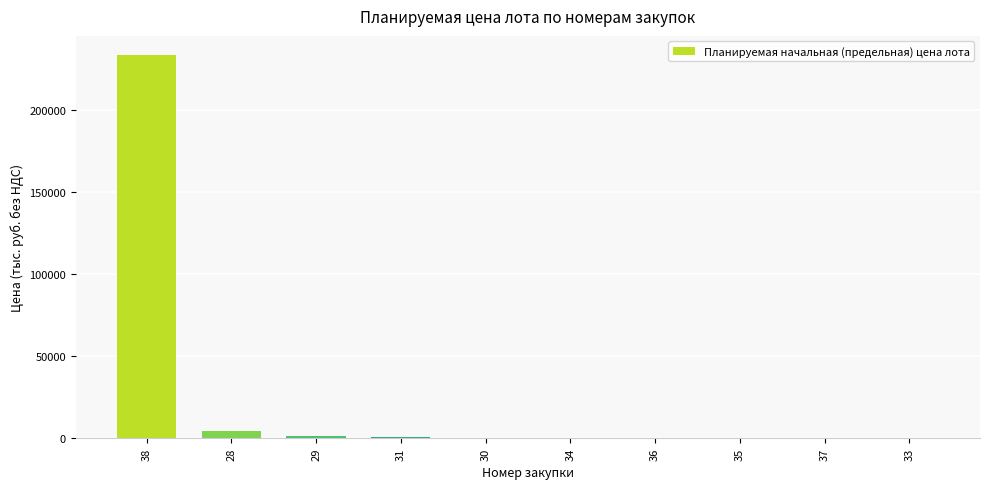

How many categories are shown in the chart?

10